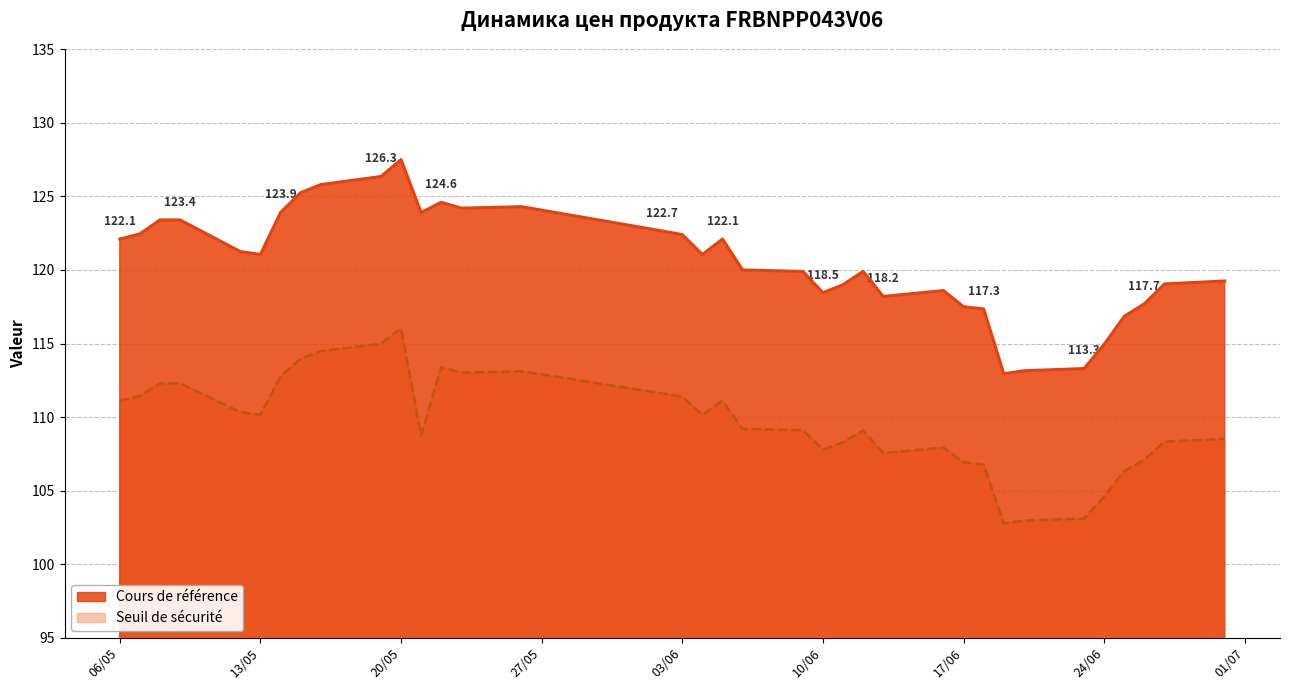

Where is Seuil de sécurité nearest to the value 109?

2025-06-12